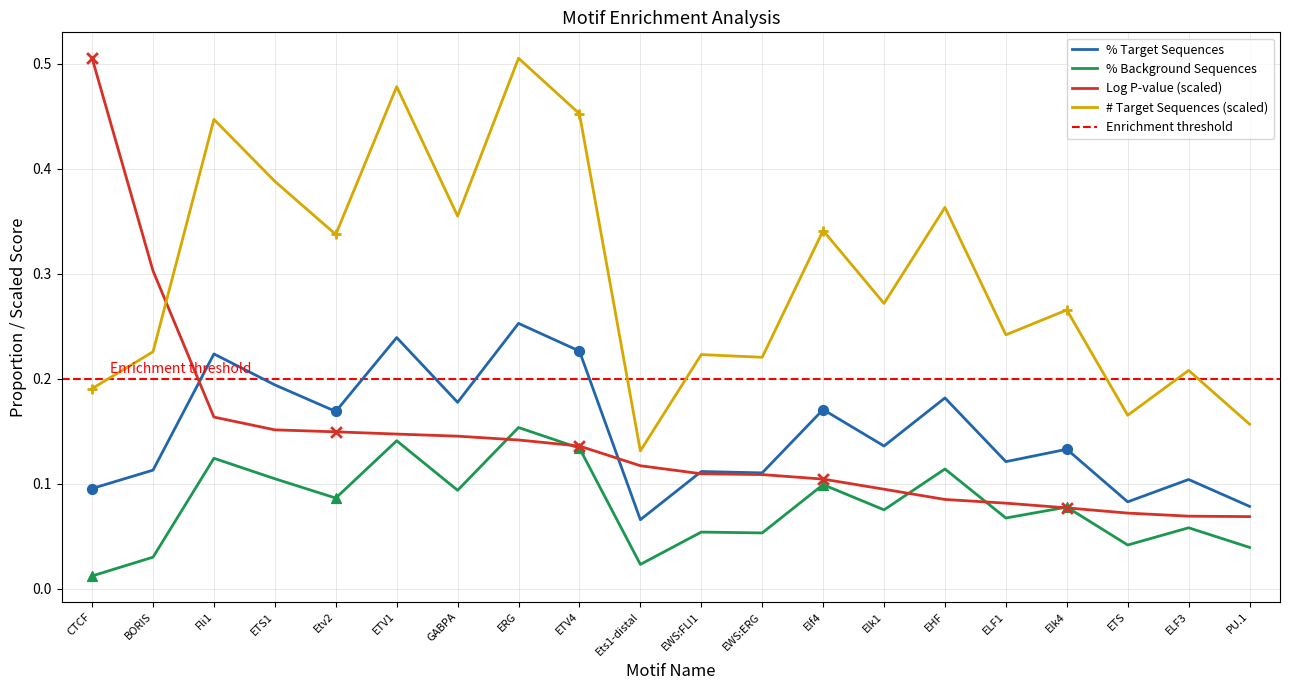

Is it true that % Target Sequences equals 0.3 at Etv2?

False